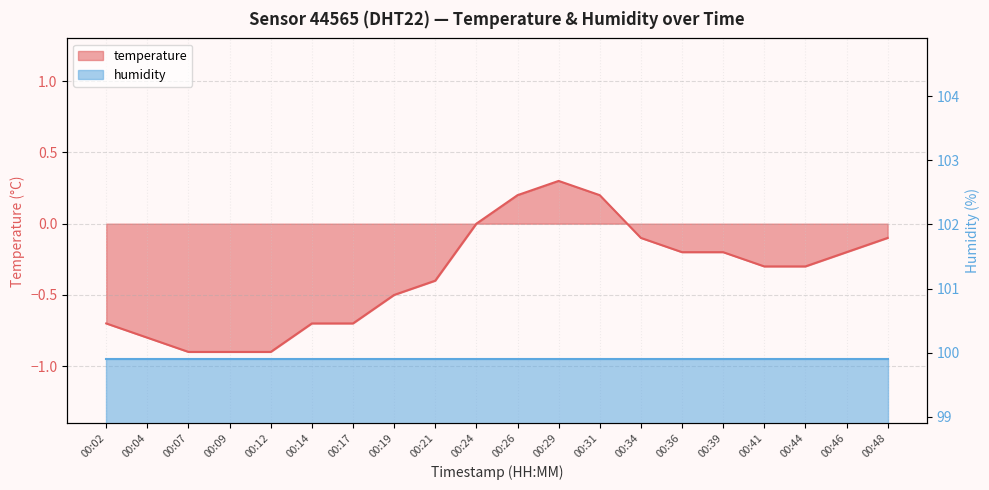

Where is the first local maximum?

00:29